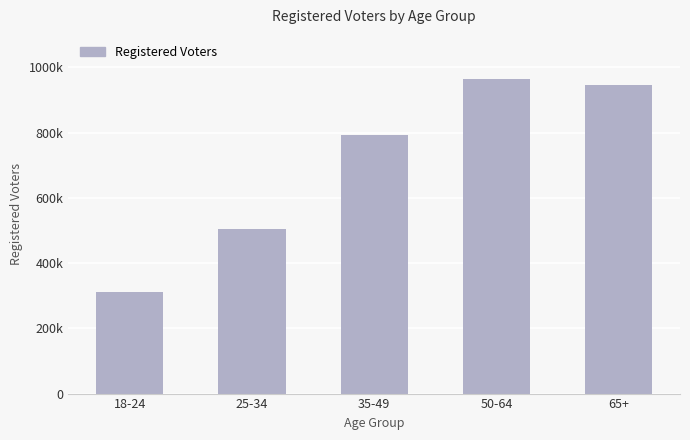

What is the difference between the second highest and second lowest values?

441764